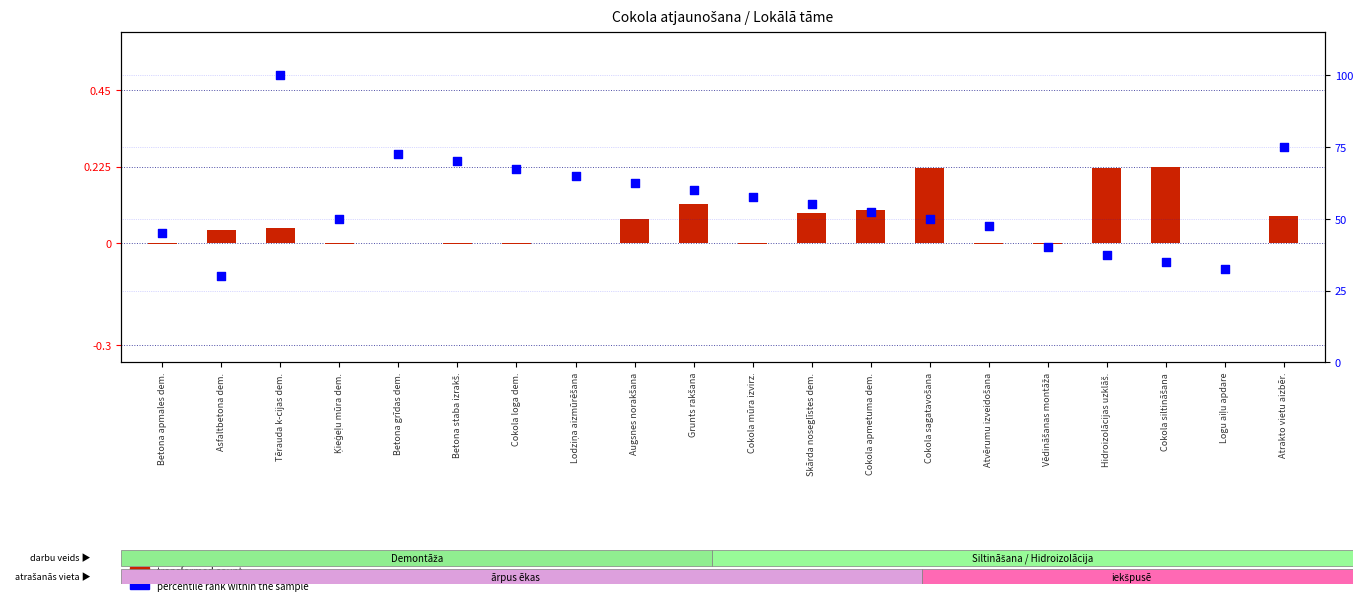

Which series reaches the maximum Y coordinate?

percentile rank within the sample